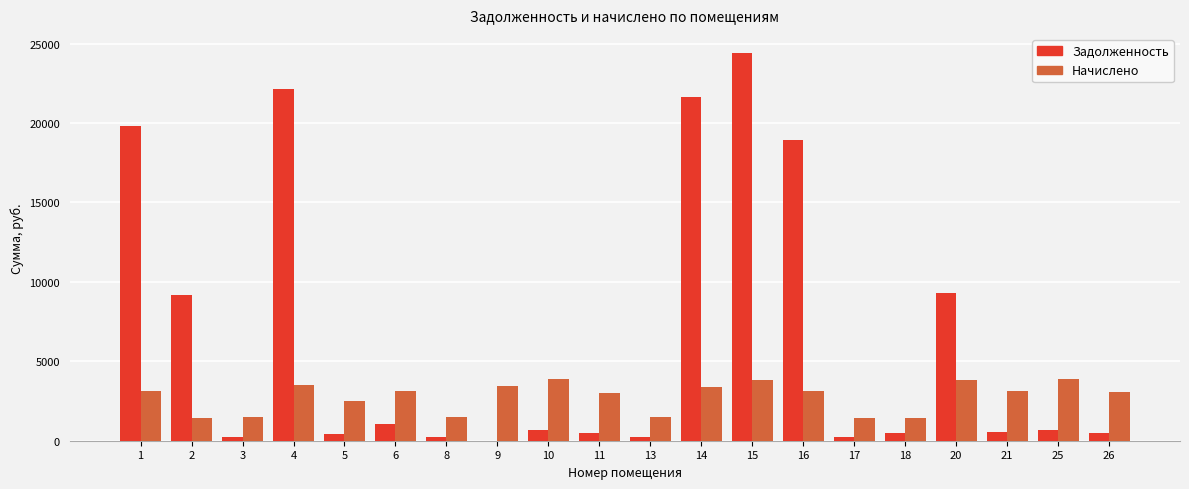

What is the sum of all Начислено values?

55633.4